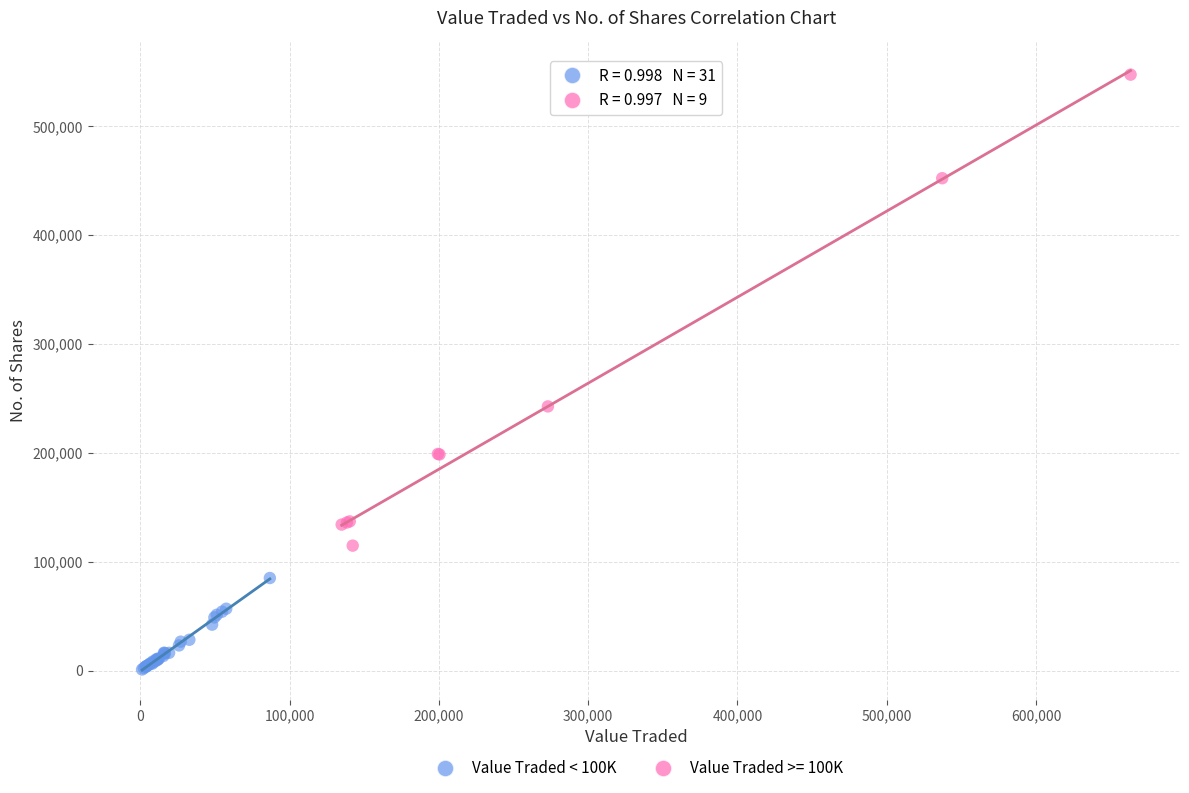

Which series reaches the minimum Y coordinate?

Value Traded < 100K